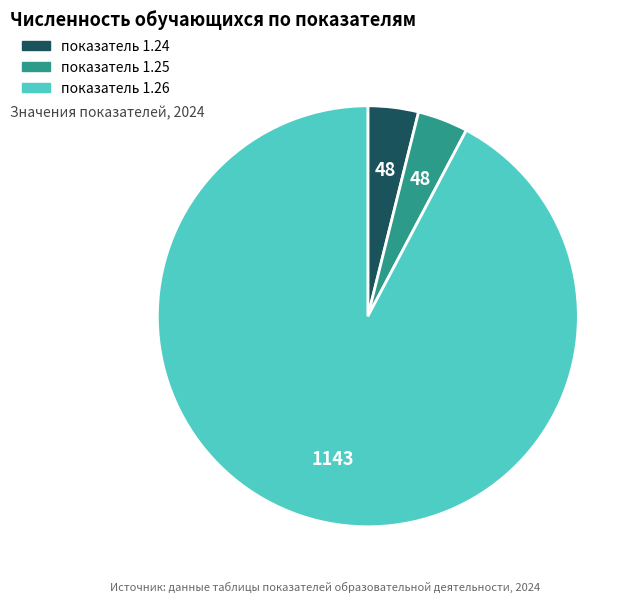

Is there any slice that represents more than half of the pie?

Yes